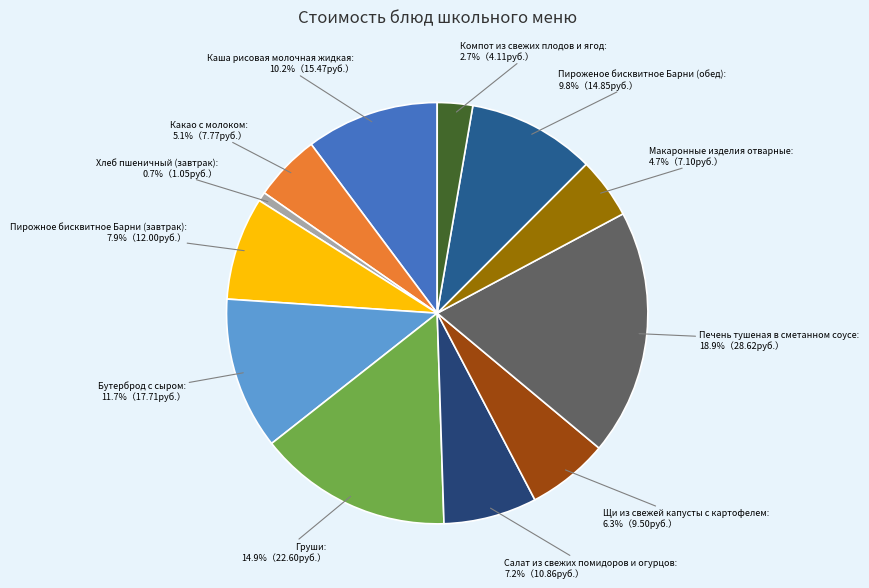

What percentage do Какао с молоком and Компот из свежих плодов и ягод together represent?

7.8%